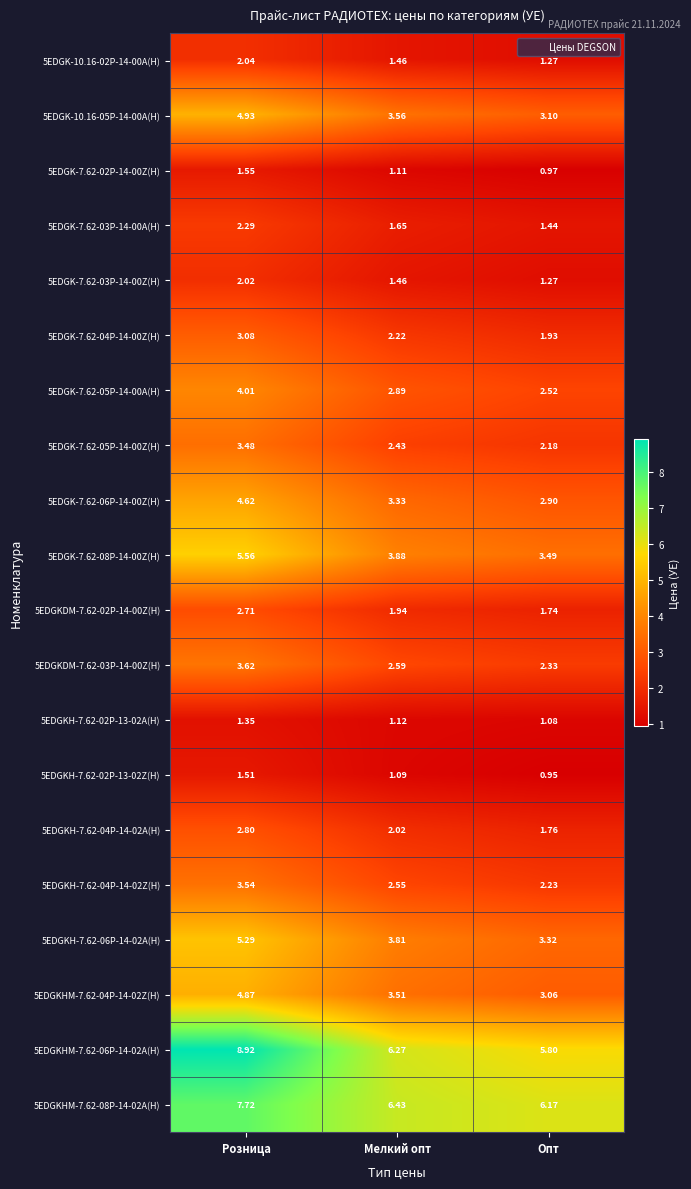

Which category has the lowest value in the 5EDGK-7.62-03P-14-00A(H) series?

Опт